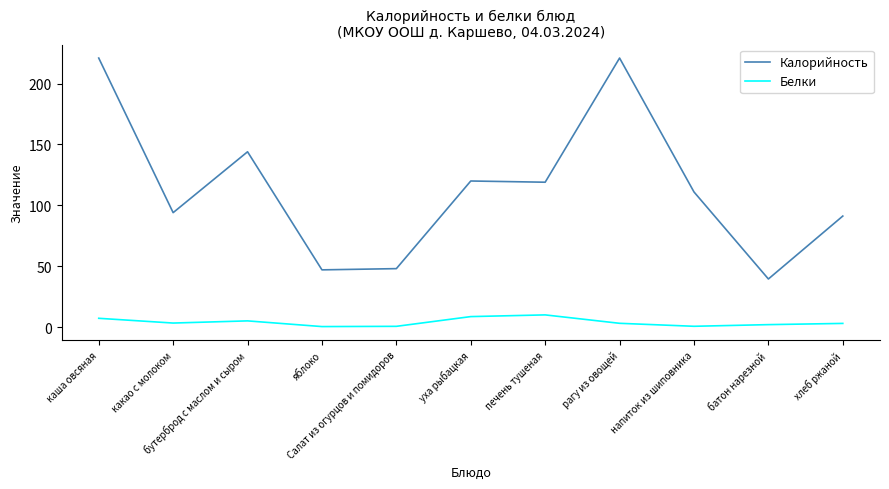

What is the maximum value shown in the chart?

221.0